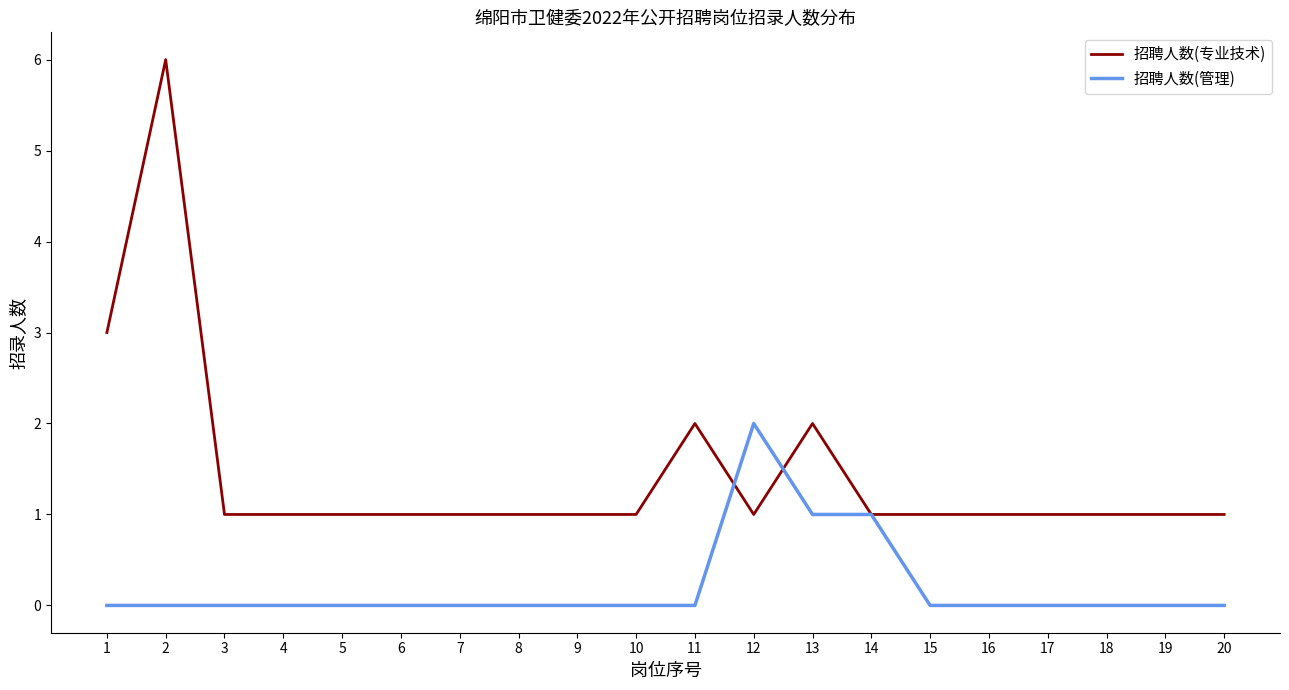

What is the greatest value displayed?

6